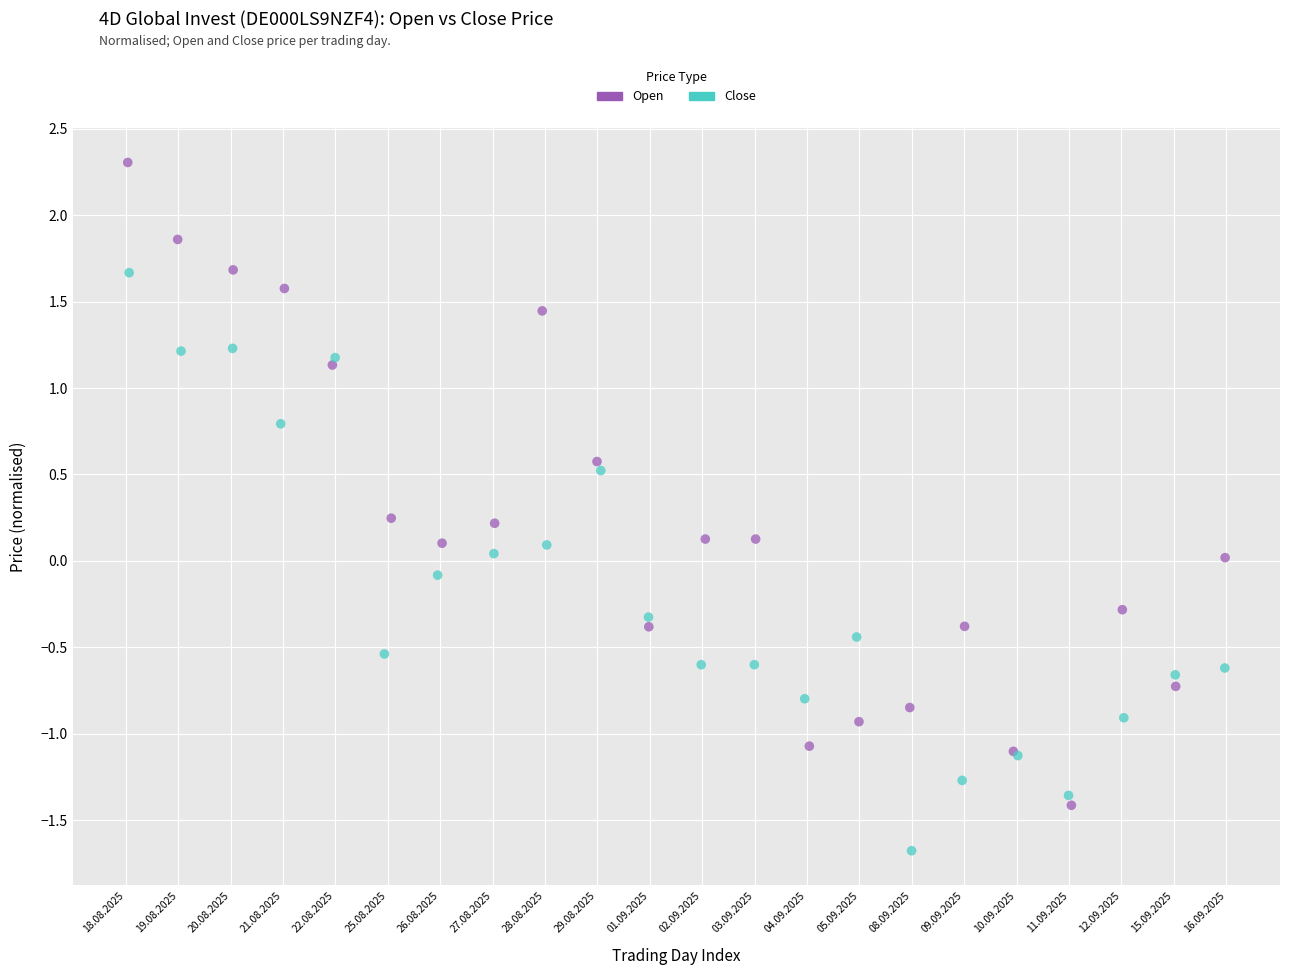

Which series has the largest Y range (max minus min)?

Open